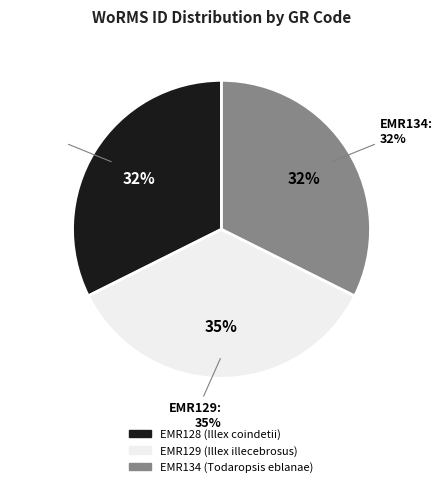

Between EMR134 and EMR129, which is larger?

EMR129